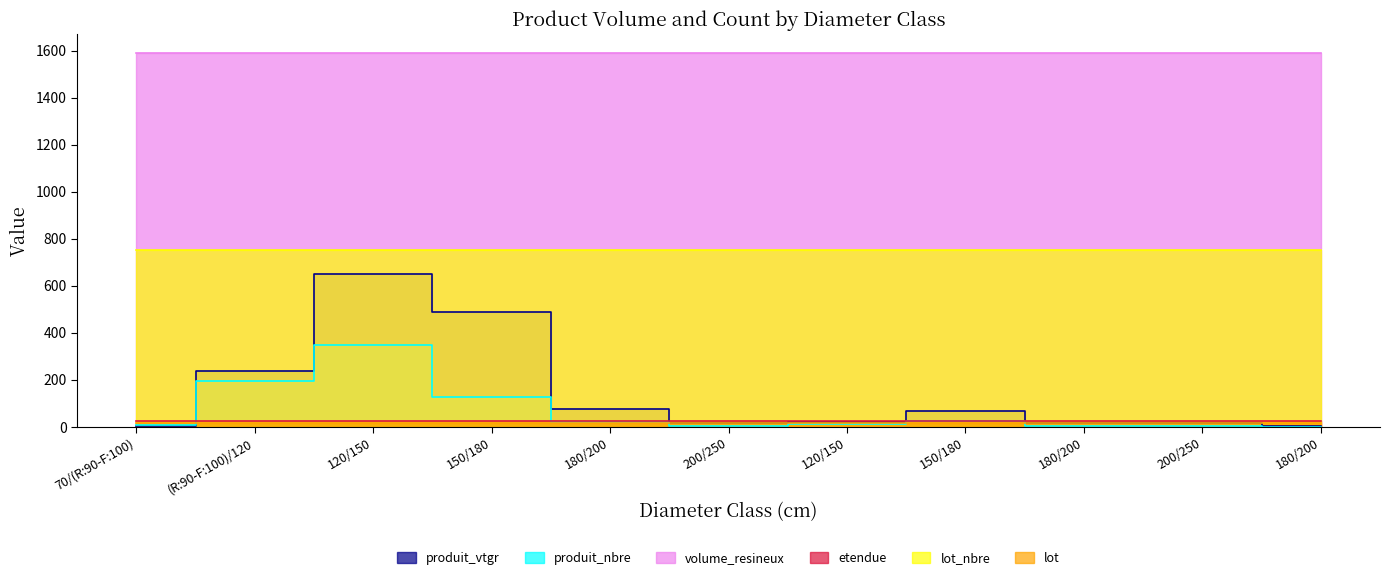

What is the sum of all lot_nbre values?

8283.0